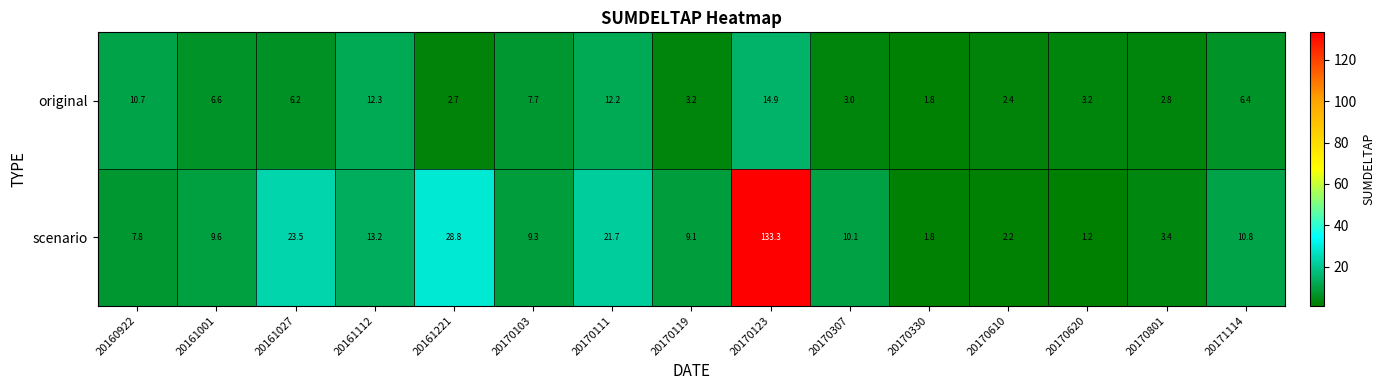

Reading left to right, what are all the values shown in this chart?

original: 10.7	6.6	6.2	12.3	2.7	7.7	12.2	3.2	14.9	3.0	1.8	2.4	3.2	2.8	6.4
scenario: 7.8	9.6	23.5	13.2	28.8	9.3	21.7	9.1	133.3	10.1	1.8	2.2	1.2	3.4	10.8